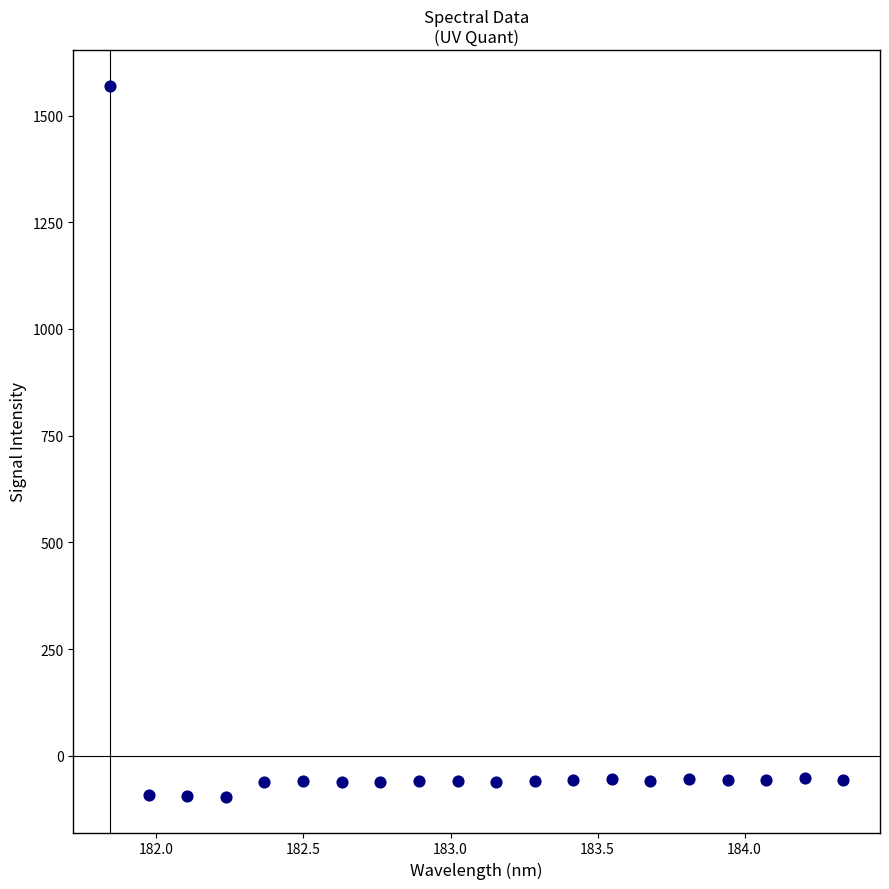

What is the range of X values (max minus min)?

2.5